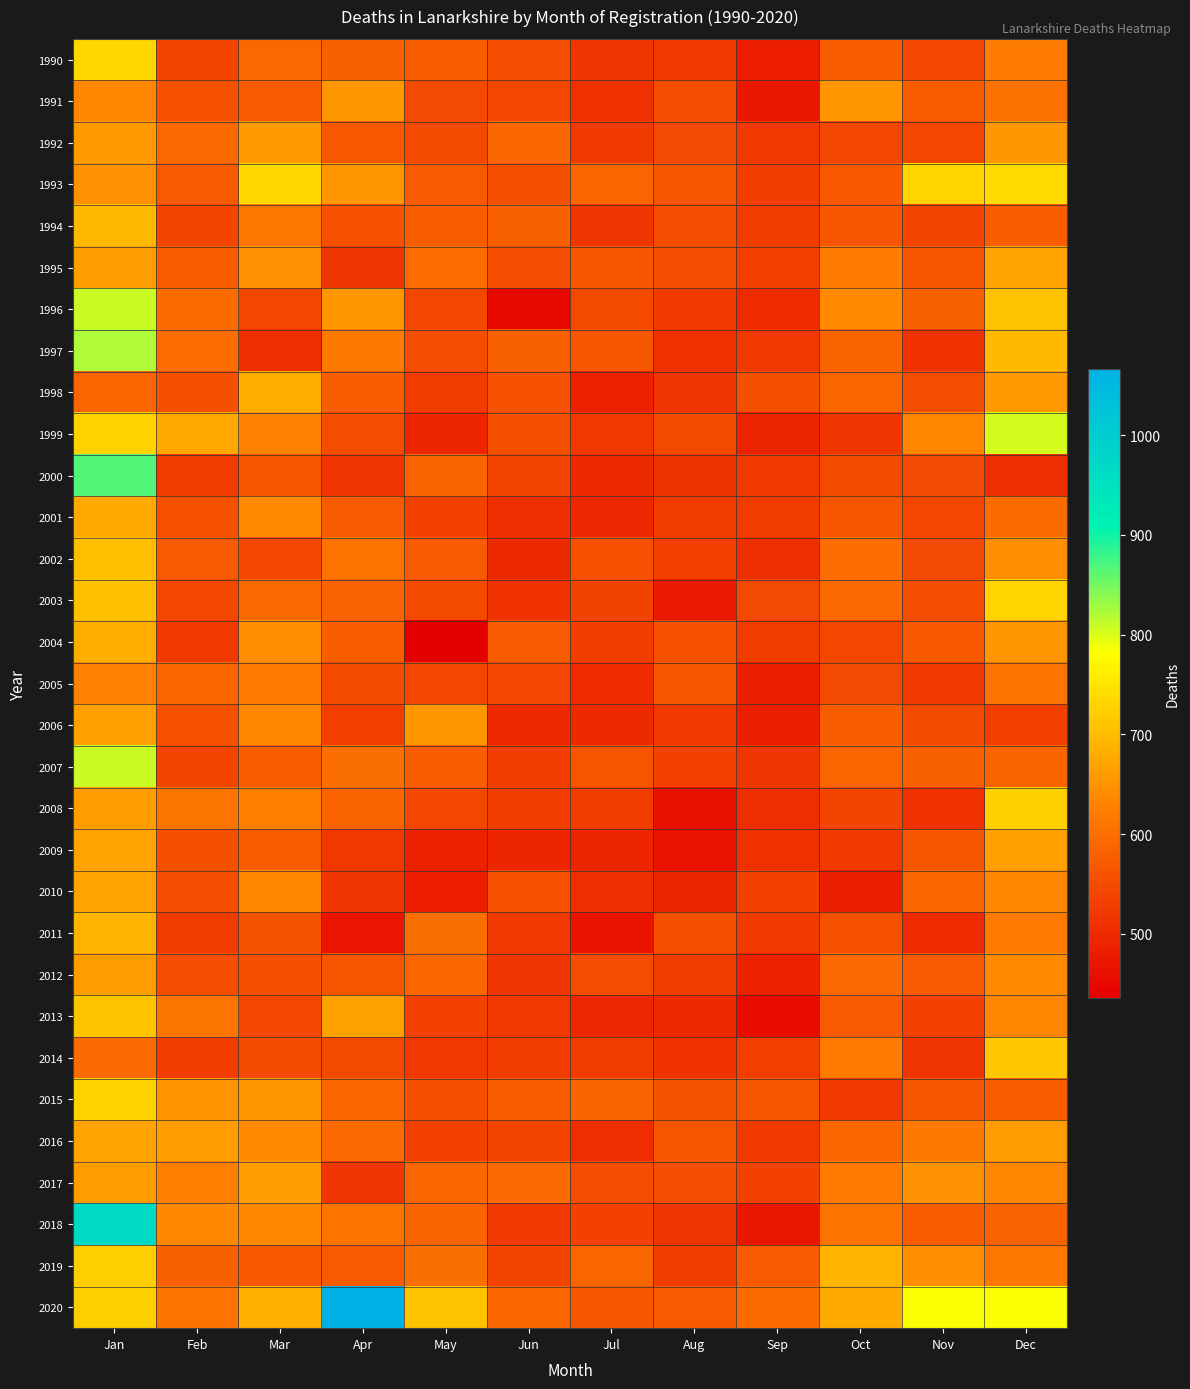

Between Nov and Jun, which is larger?

Jun